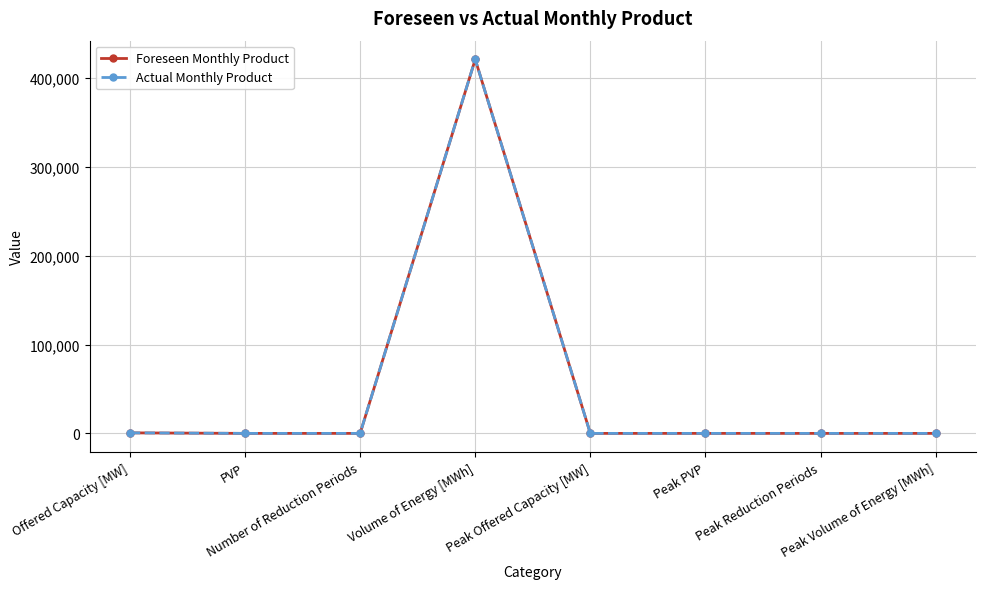

Reading left to right, what are all the values shown in this chart?

Foreseen Monthly Product: 584	1	0	421064	0	0	0	0
Actual Monthly Product: 584	1	0	421064	0	0	0	0